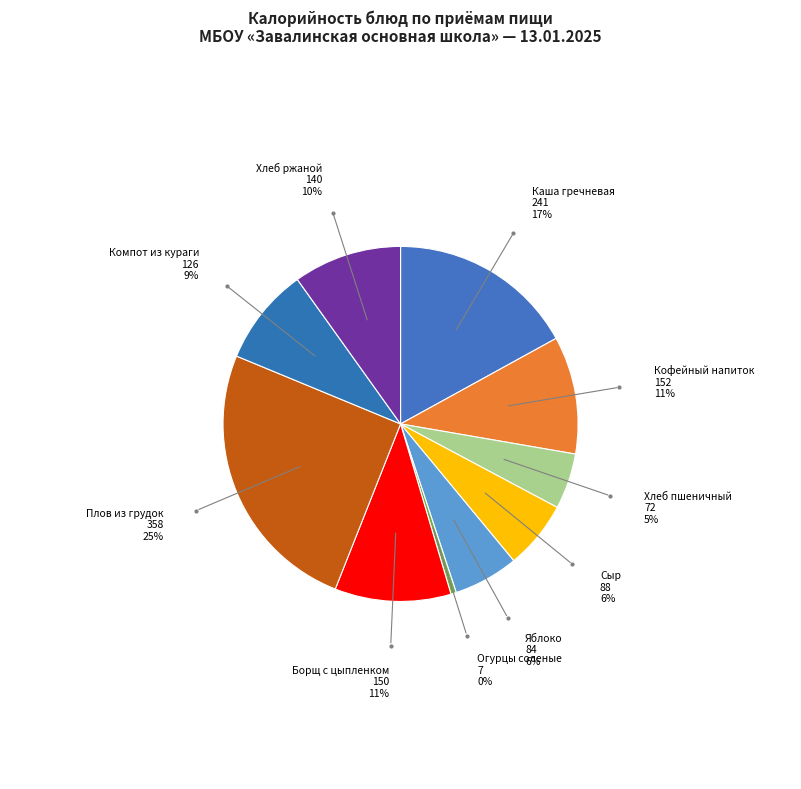

To the nearest percent, what is the average slice percentage?

10%